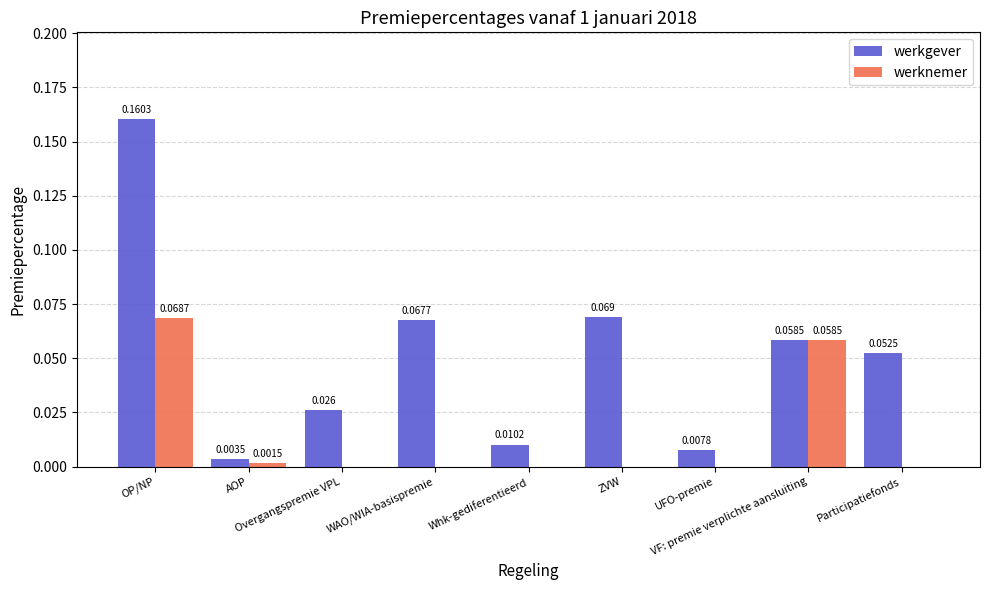

Which series has the largest total across all categories?

werkgever